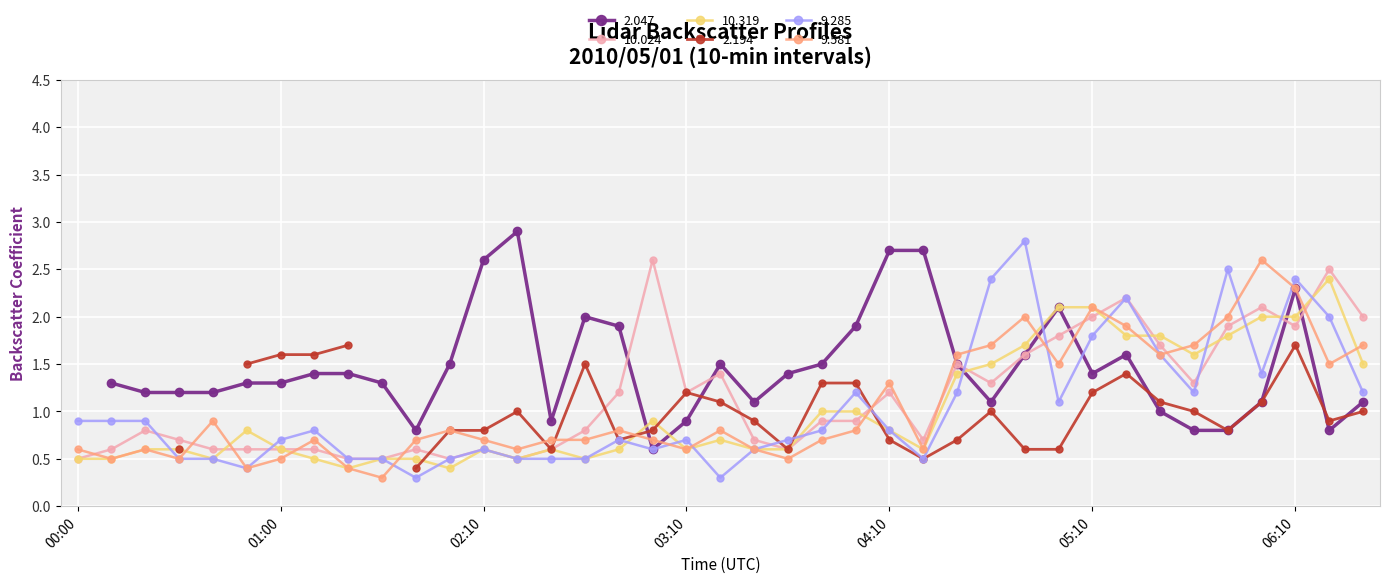

What is the minimum value for 10.319?

0.4